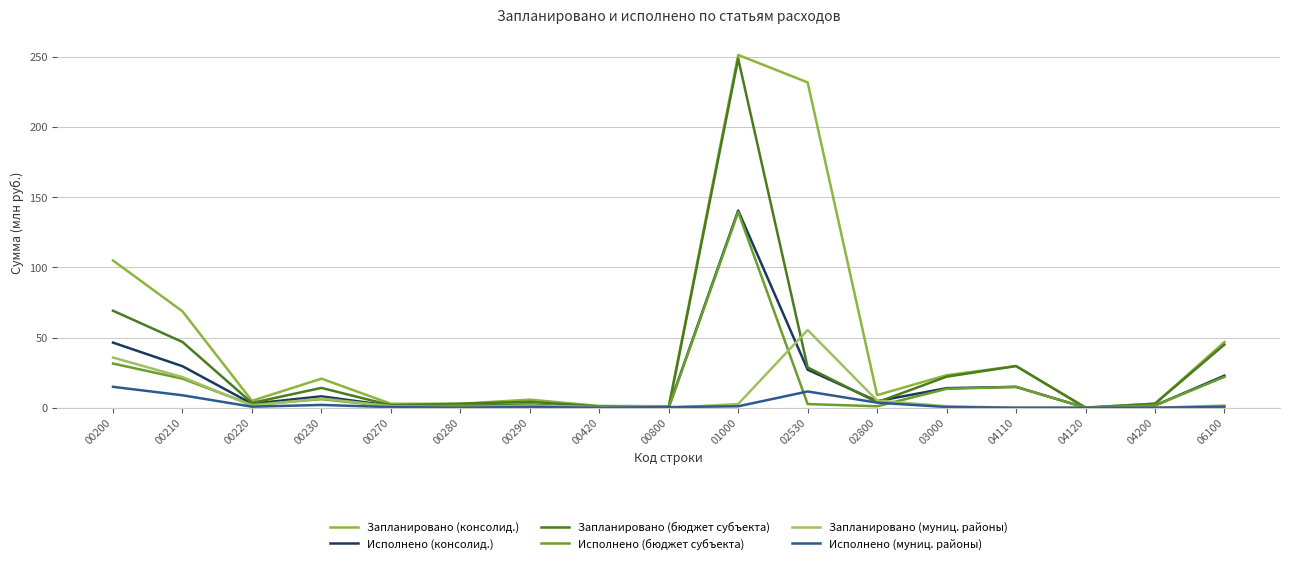

What are all the series names shown in the legend?

Запланировано (консолид.), Исполнено (консолид.), Запланировано (бюджет субъекта), Исполнено (бюджет субъекта), Запланировано (муниц. районы), Исполнено (муниц. районы)